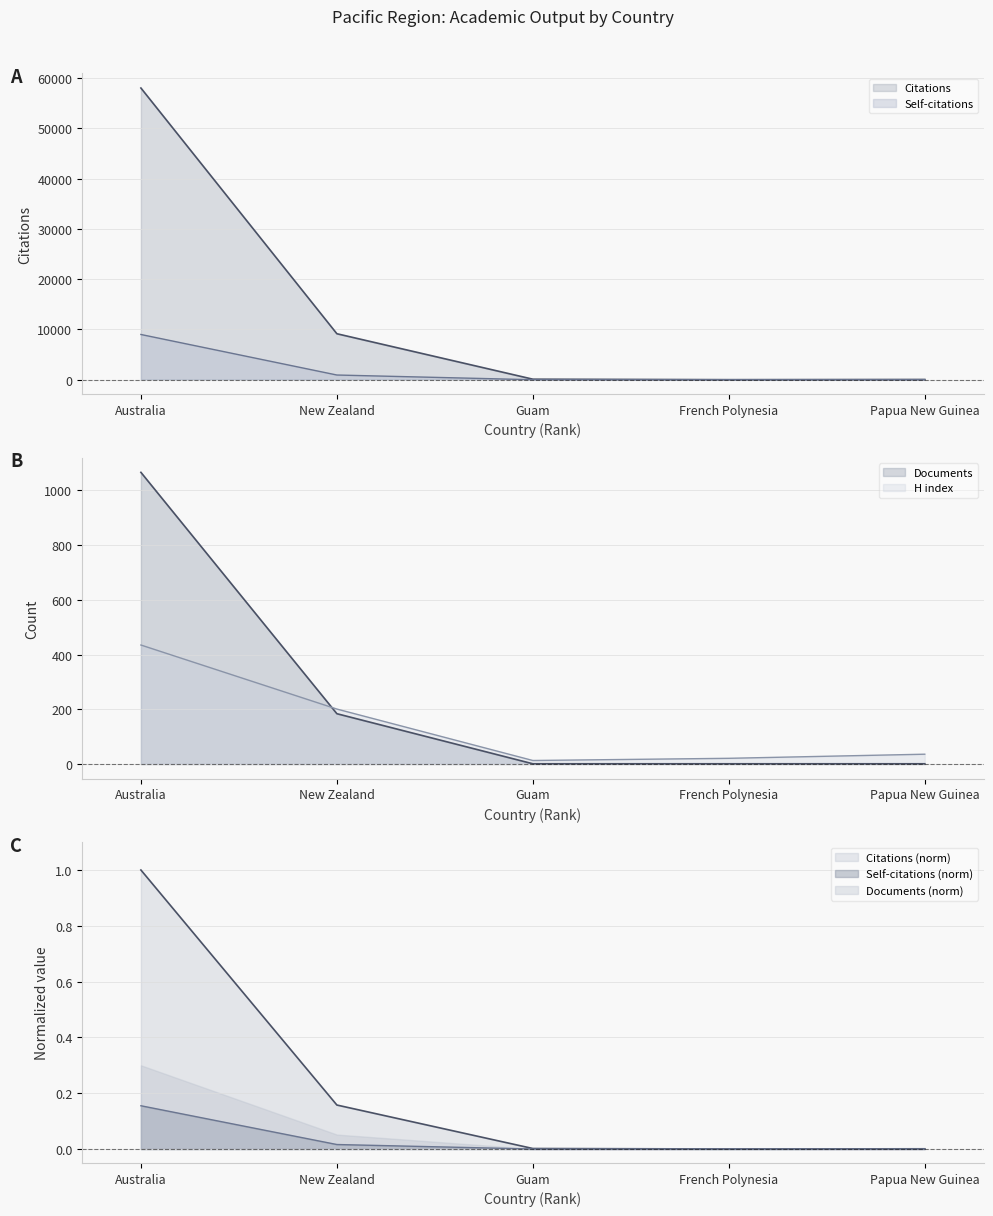

Which category has the highest value in the Citations series?

Australia